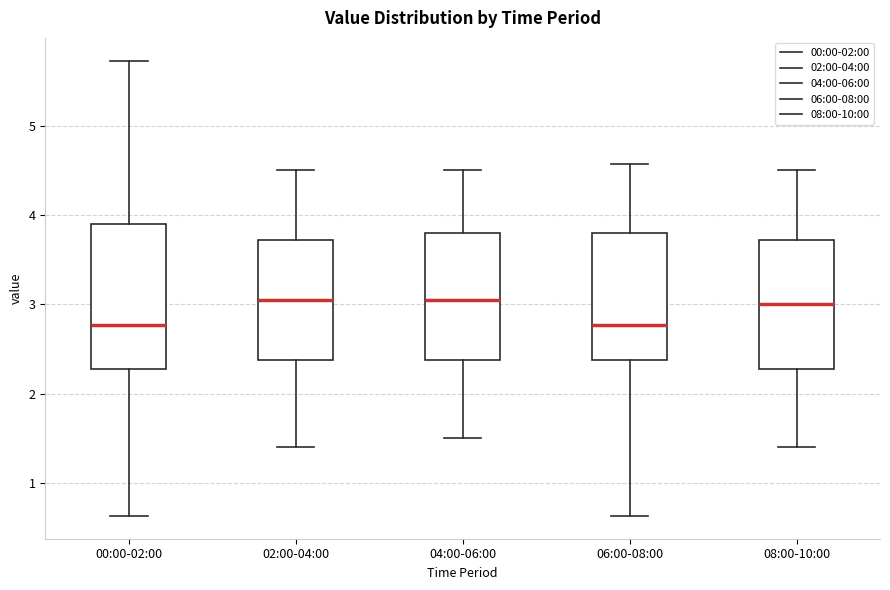

Reading left to right, read every box against the y-axis: the position of its median line, the range the box covers, and the ends of its whiskers. The values are not printed on the chart, so give them approximately, as read against the axis.

00:00-02:00: median 2.8, box 2.3 to 3.9, whiskers 0.6 to 5.7
02:00-04:00: median 3.1, box 2.4 to 3.7, whiskers 1.4 to 4.5
04:00-06:00: median 3.1, box 2.4 to 3.8, whiskers 1.5 to 4.5
06:00-08:00: median 2.8, box 2.4 to 3.8, whiskers 0.6 to 4.6
08:00-10:00: median 3.0, box 2.3 to 3.7, whiskers 1.4 to 4.5